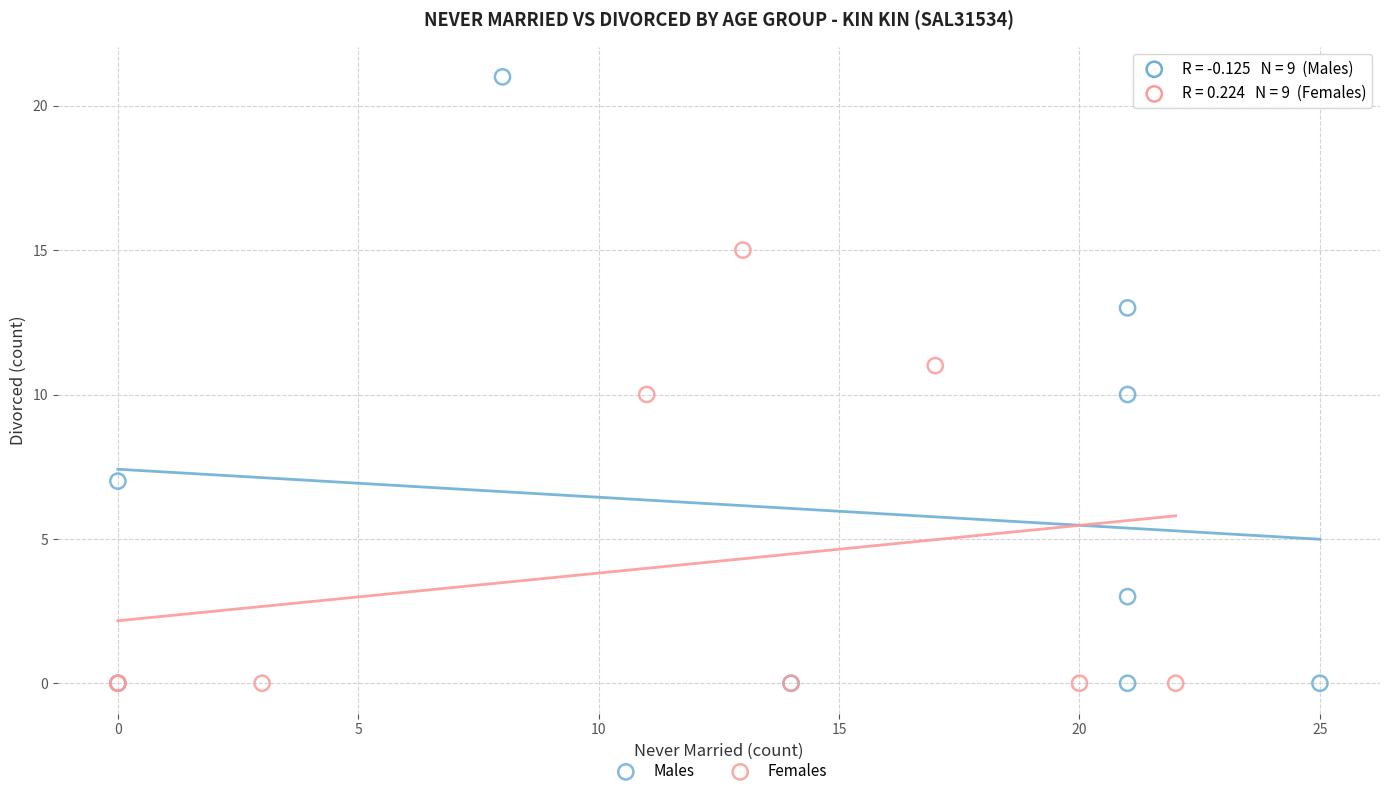

Which series has the largest Y range (max minus min)?

Males